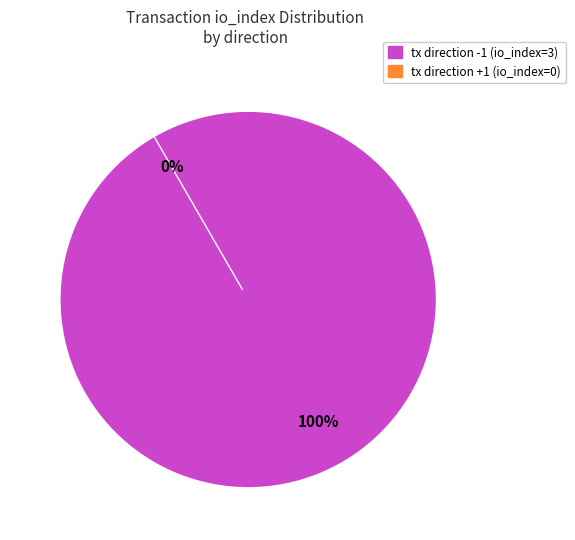

Rank the categories by value from lowest to highest.

tx direction +1 (io_index=0), tx direction -1 (io_index=3)